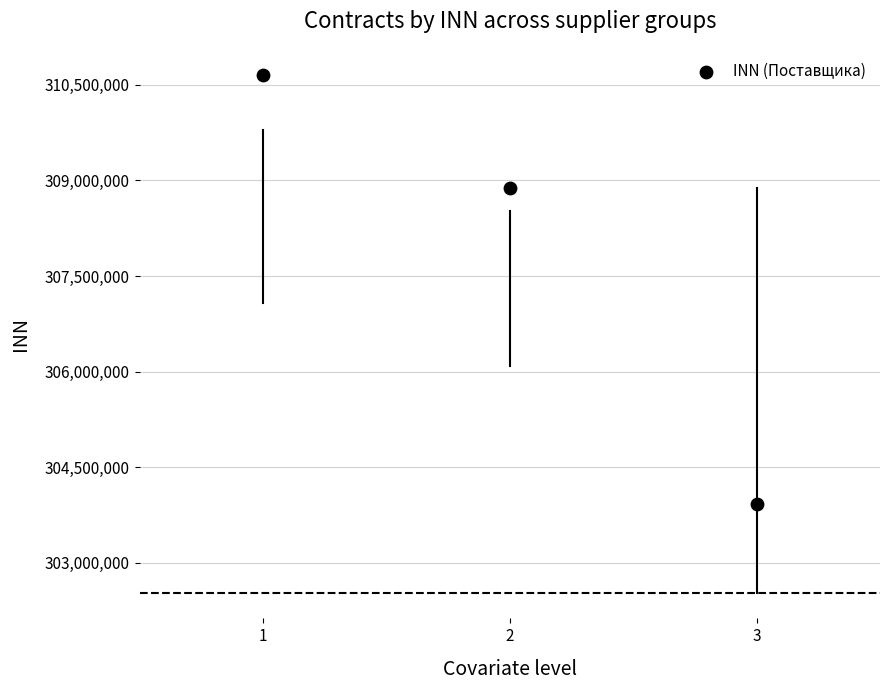

What is the range of Y values (max minus min)?

6740640